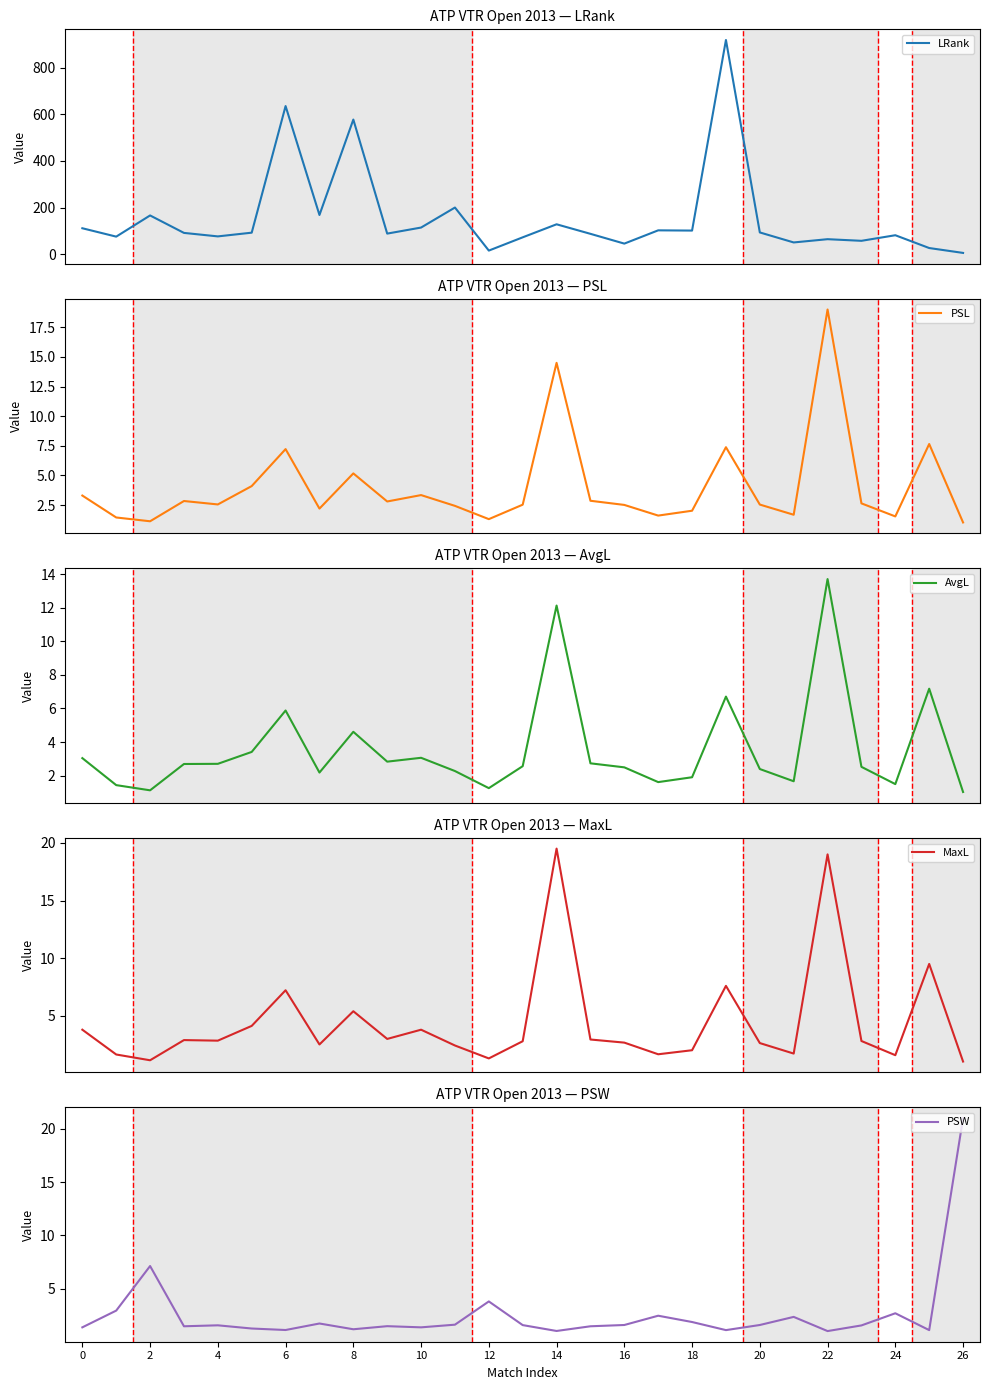

The LRank series shows 3.2 at 26. True or false?

False